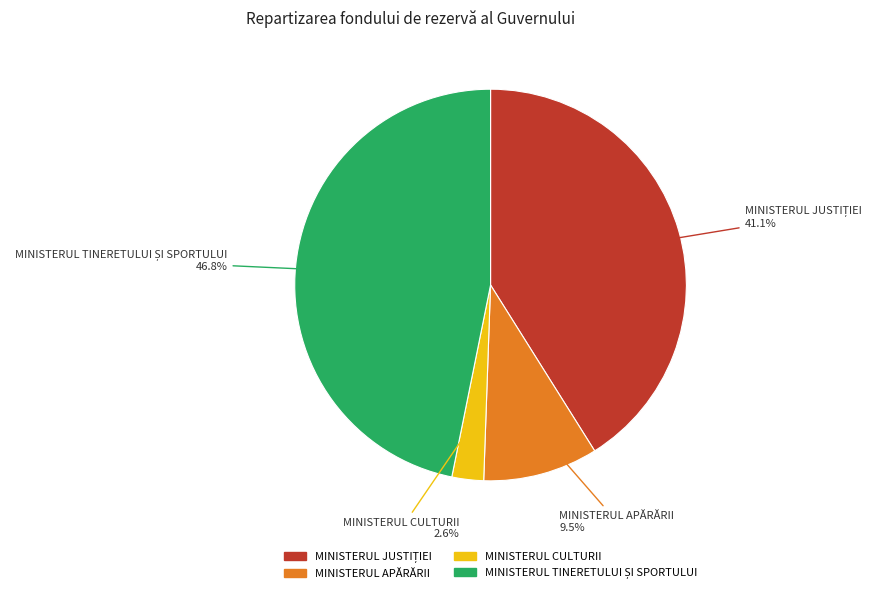

What portion of the pie excludes MINISTERUL APĂRĂRII?

90.5%